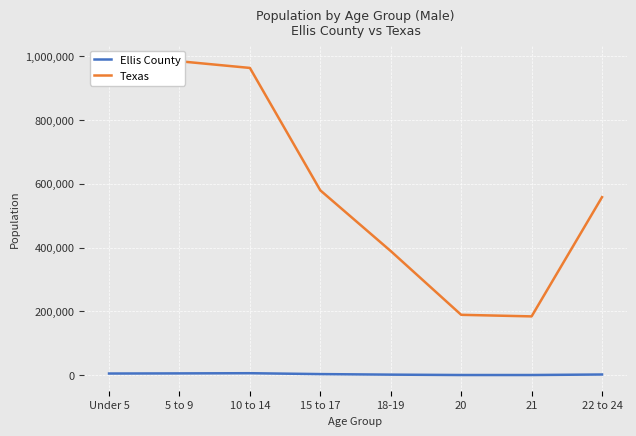

Is it true that Texas equals 984149 at Under 5?

True